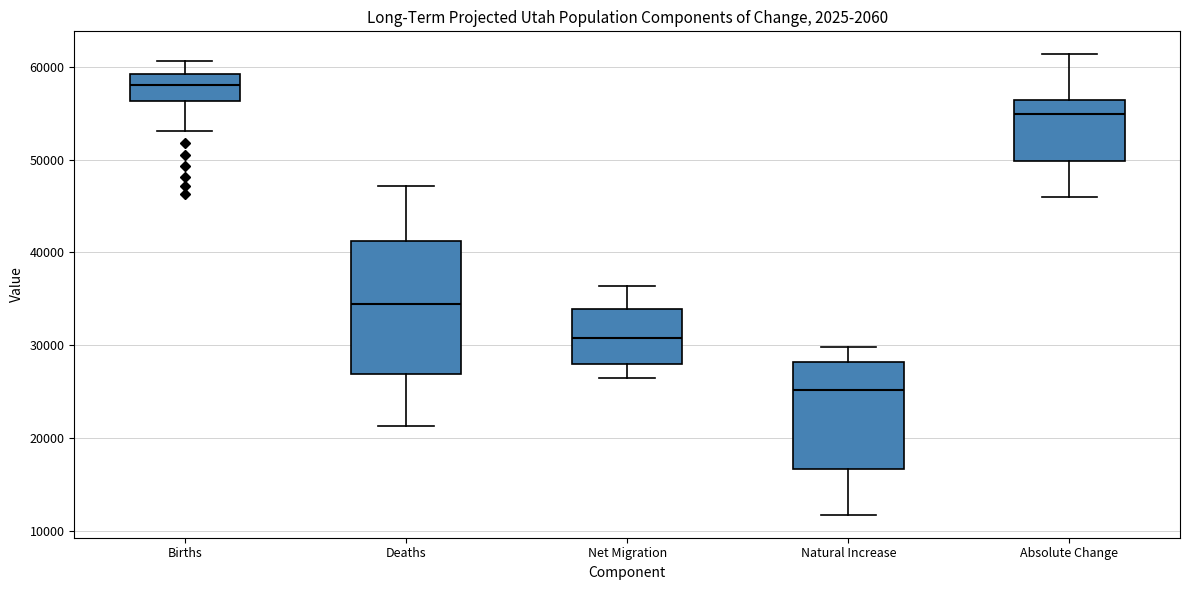

Which box has the highest median line?

Births